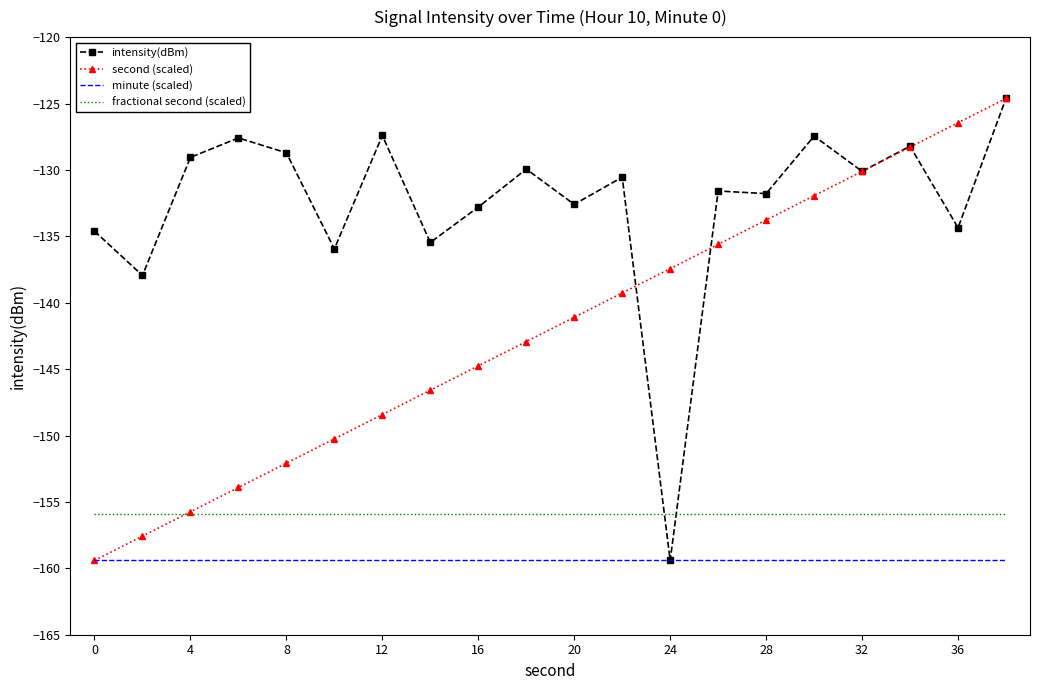

What are all the series names shown in the legend?

intensity(dBm), second (scaled), minute (scaled), fractional second (scaled)